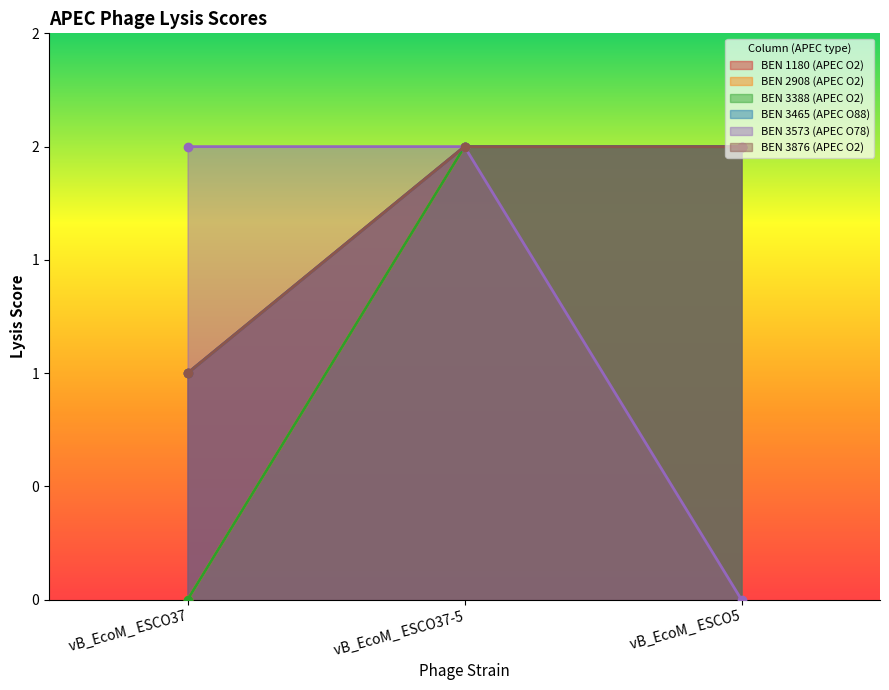

What is the difference between the maximum and minimum values in the BEN 3465 (APEC O88) series?

1